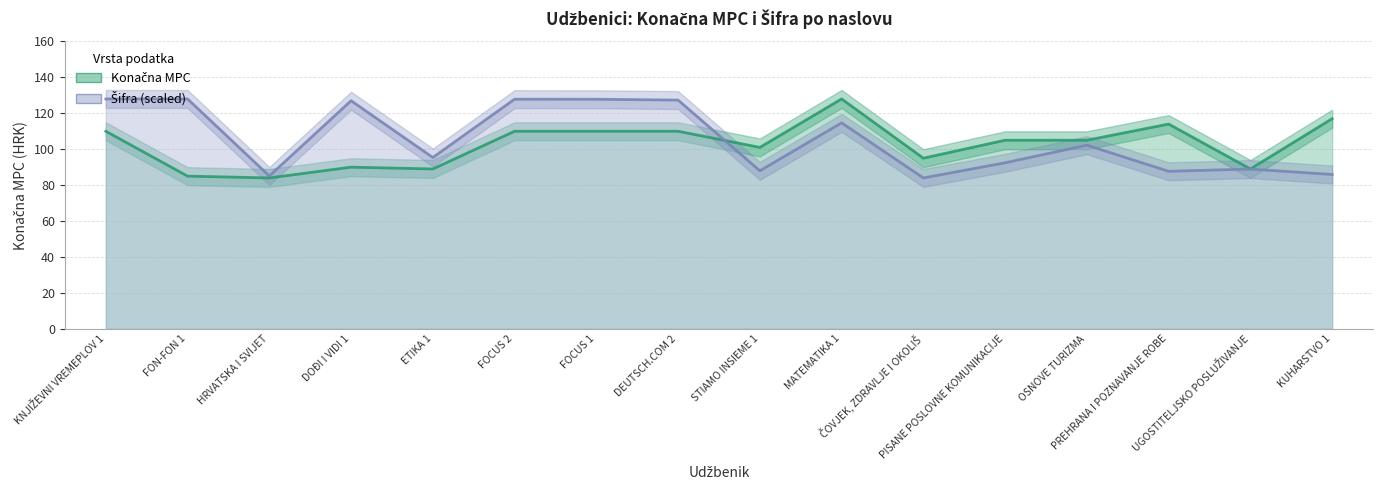

What is the total value across all series at STIAMO INSIEME 1?

189.0